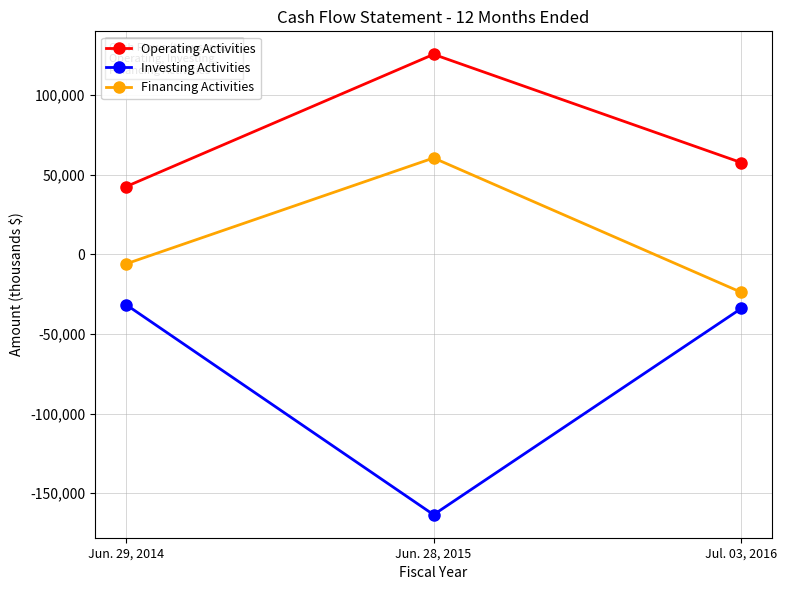

Reading left to right, list all the values displayed in this chart.

Operating Activities: 42539	125733	57673
Investing Activities: -31488	-163603	-33938
Financing Activities: -6002	60607	-23849